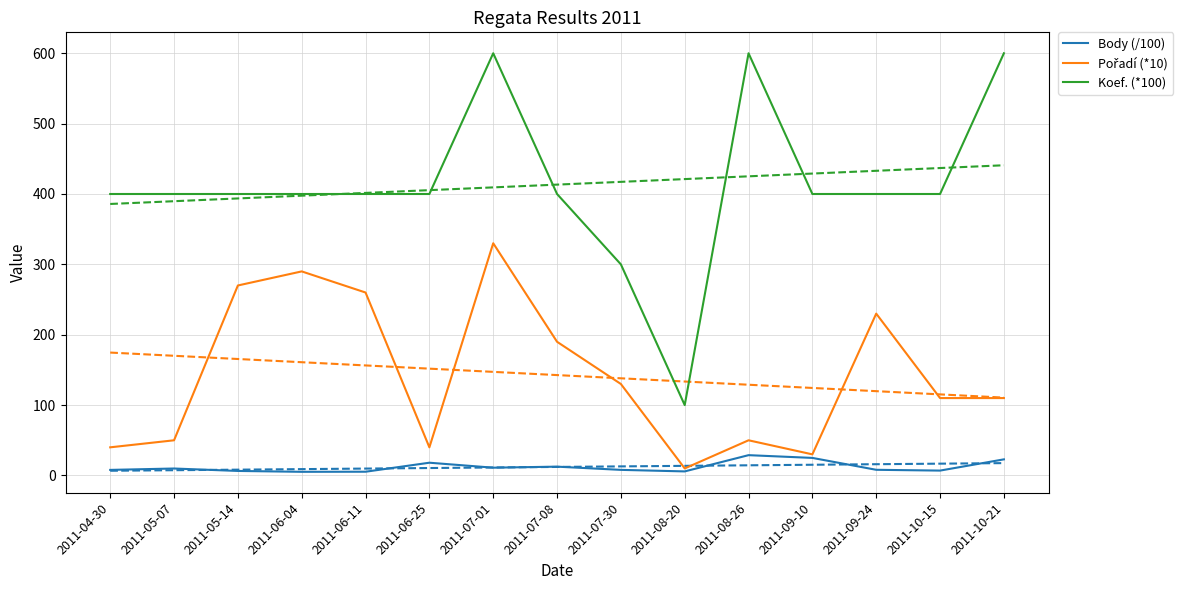

Which category has the lowest value across all series?

2011-06-04